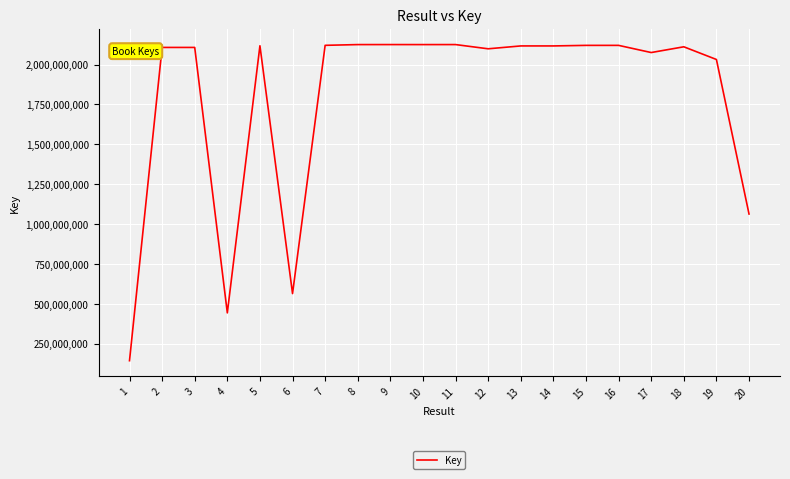

What is the difference between the values at 15 and 13?

3495053